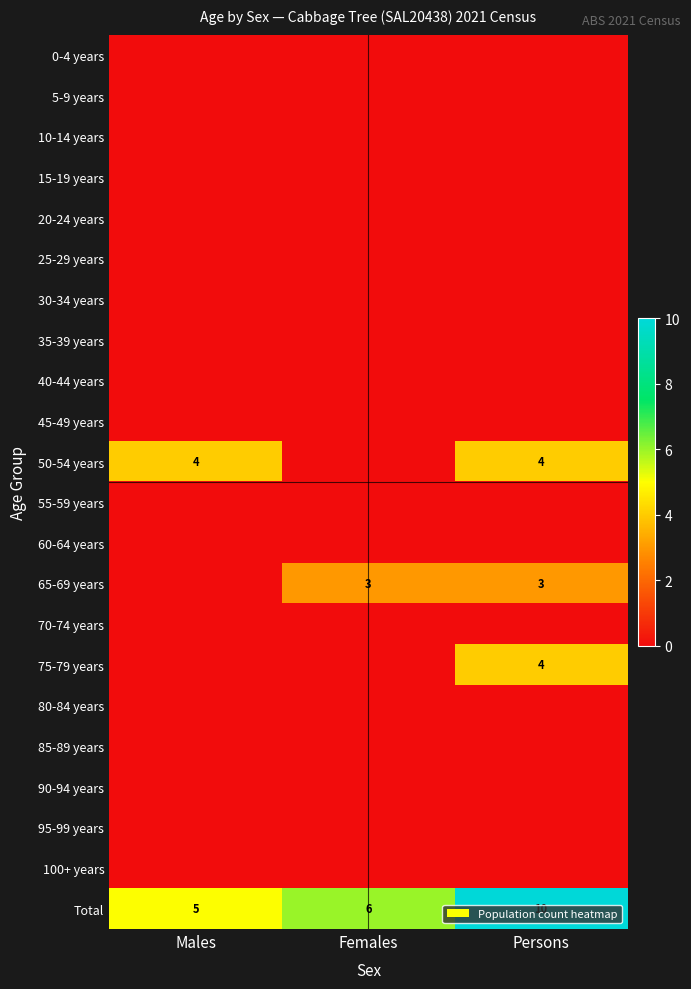

What is the greatest value displayed?

10